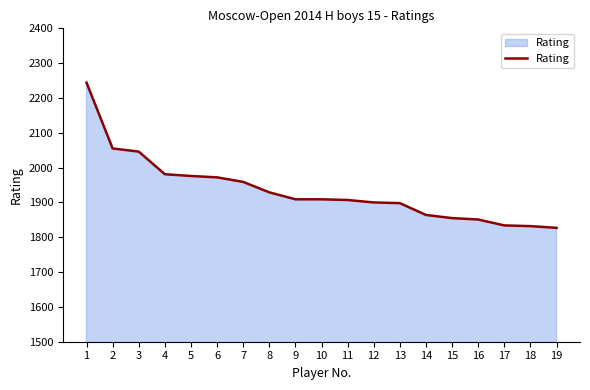

What is the smallest value displayed?

1827